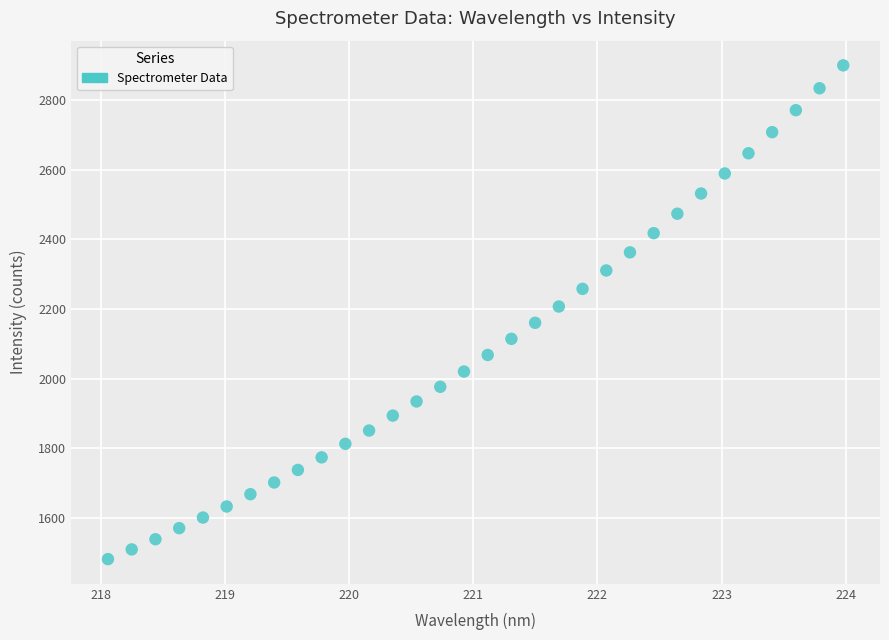

What is the range of X values (max minus min)?

5.9